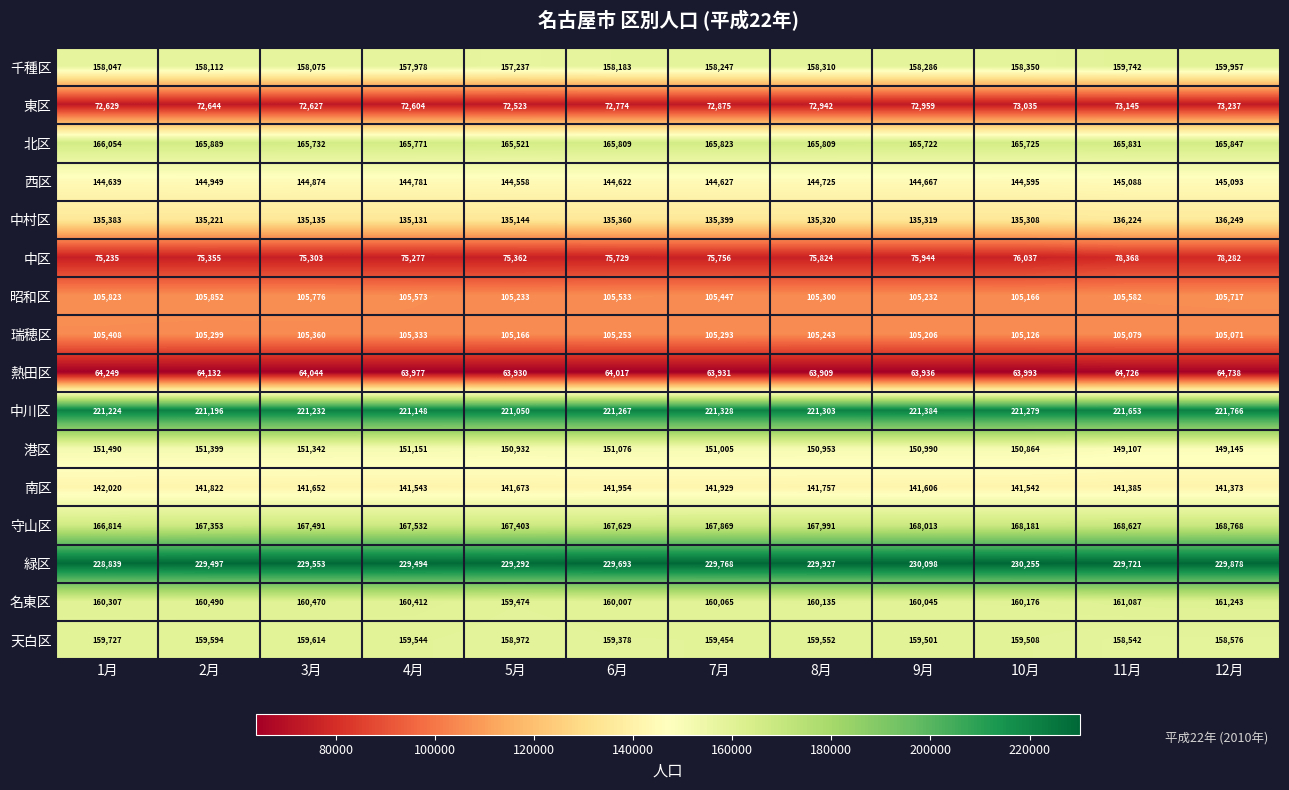

What is the minimum value for 港区?

149107